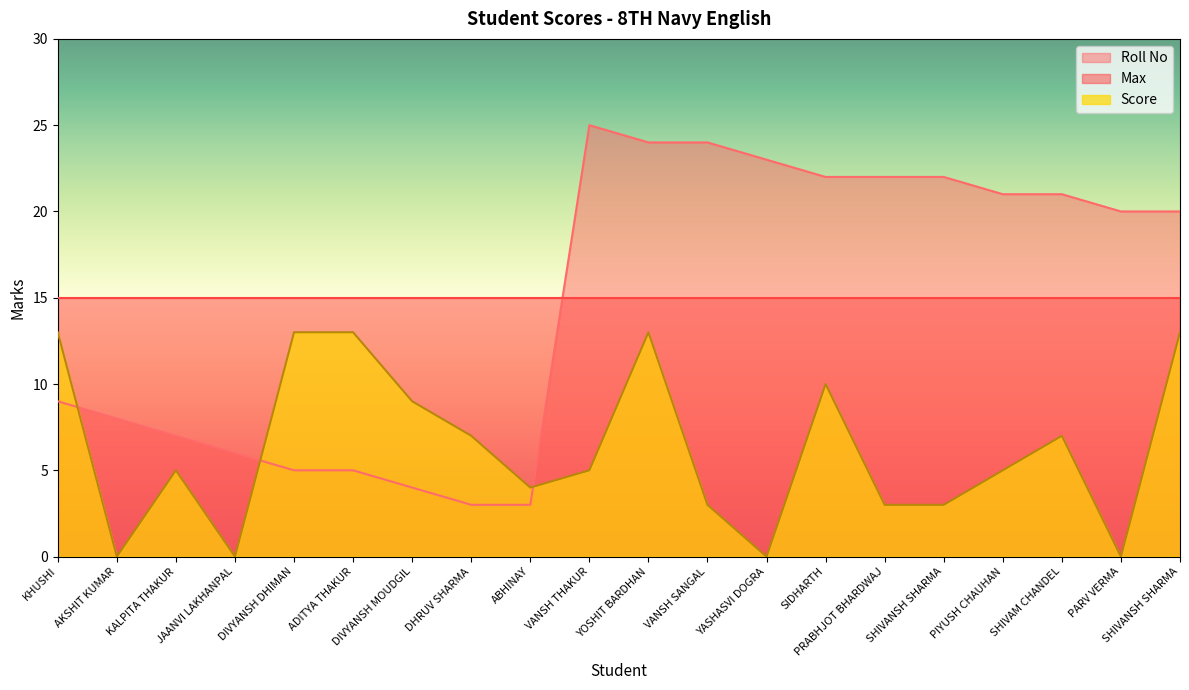

The Roll No series shows 20 at PARV VERMA. True or false?

True